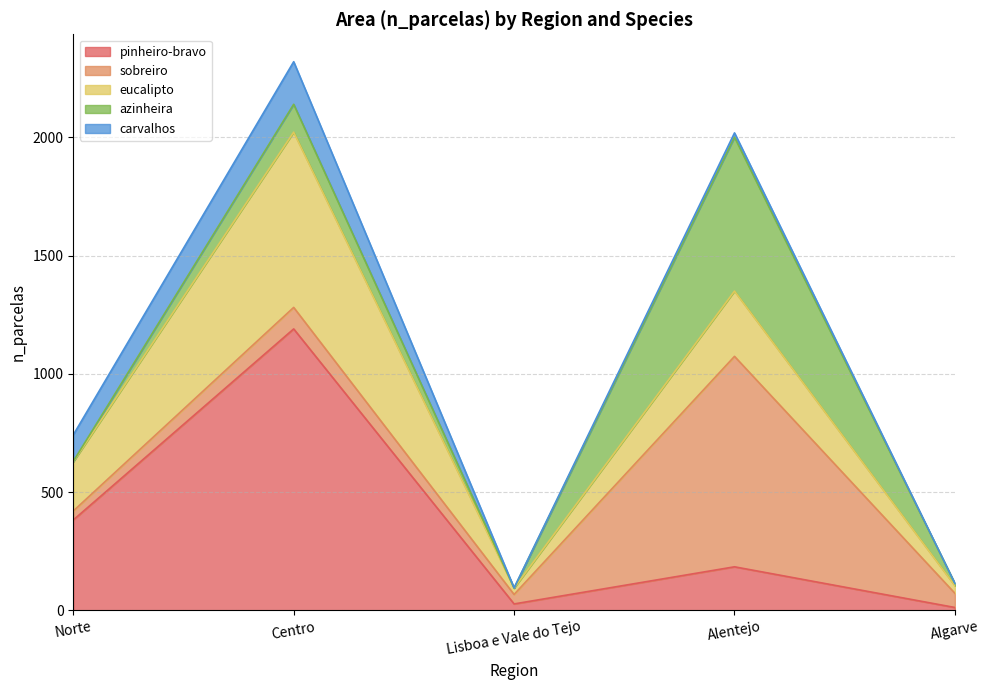

Which has a higher value, Alentejo or Norte?

Norte